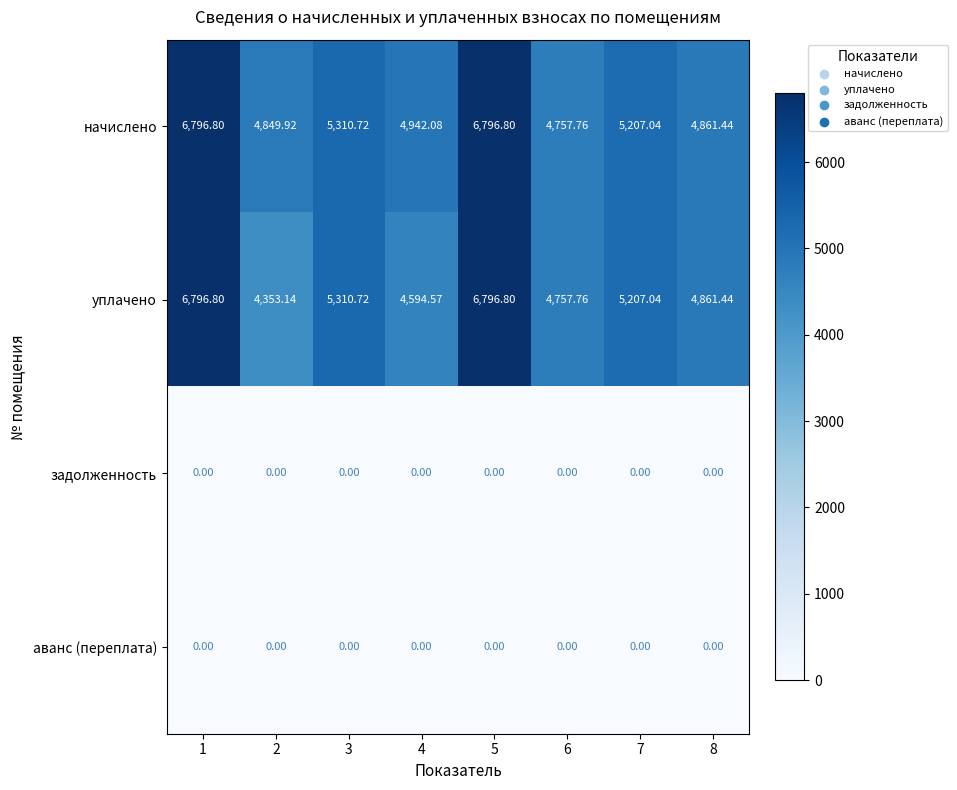

Which series changed the most between 1 and 2?

уплачено